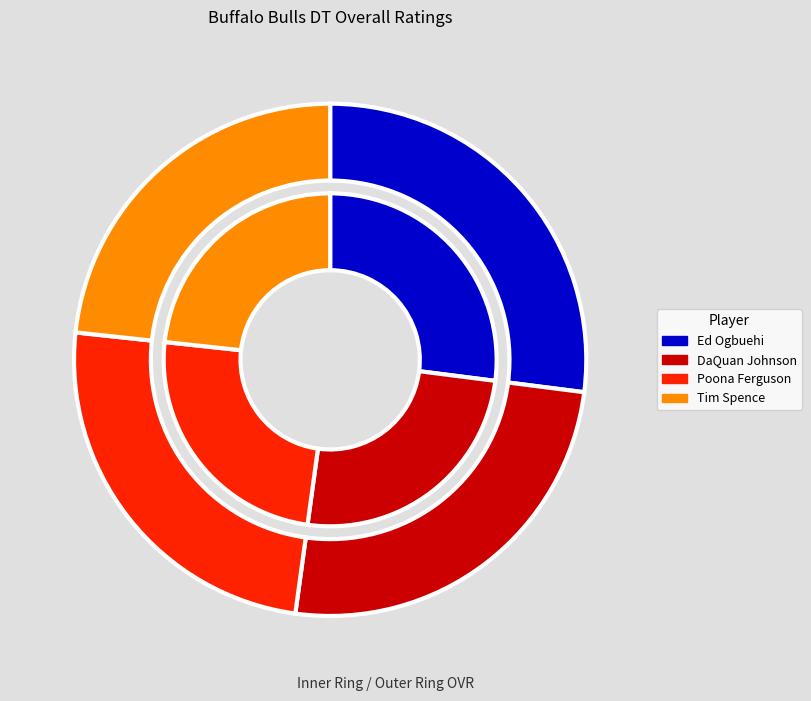

Combined, what portion of the pie is Tim Spence and Ed Ogbuehi?

50.3%